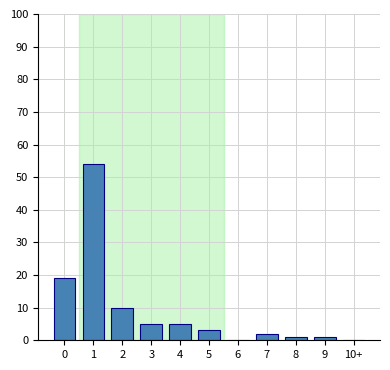

Reading left to right, extract all data points from this chart.

0=19	1=54	2=10	3=5	4=5	5=3	6=0	7=2	8=1	9=1	10+=0